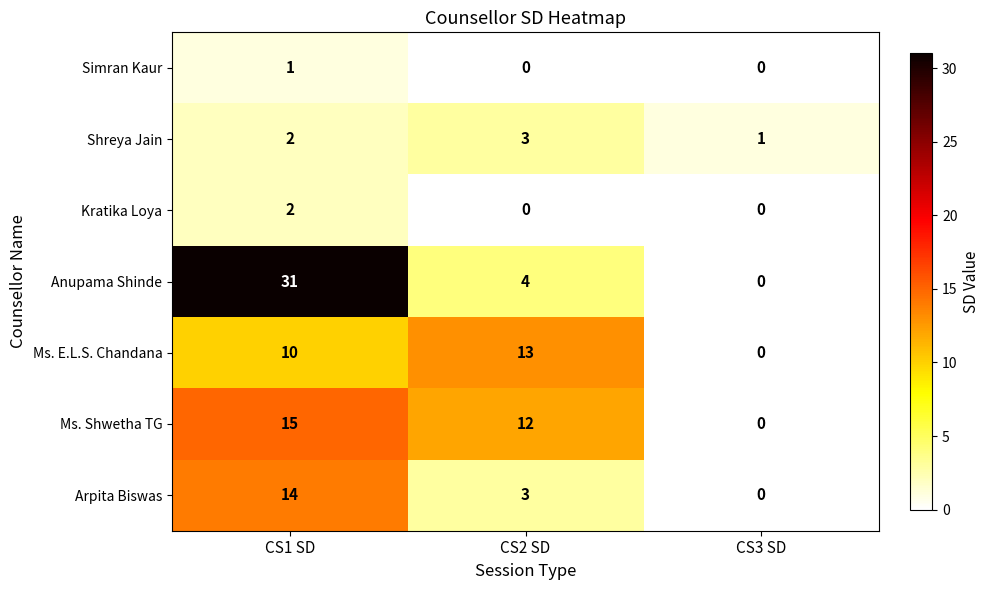

Count the Arpita Biswas values in the range 0 to 14.

3